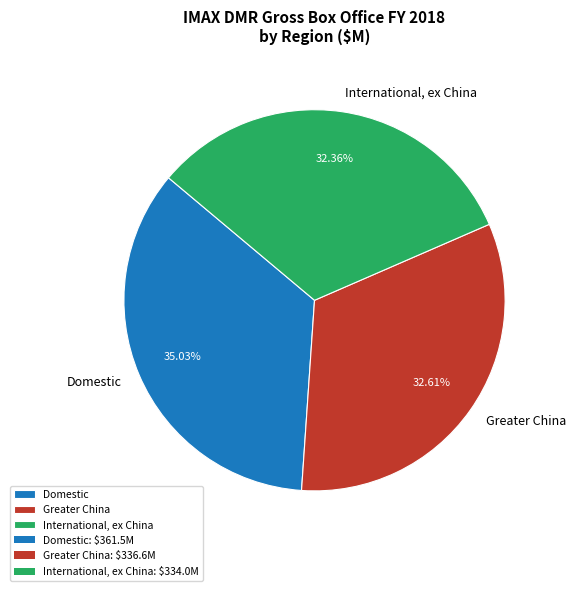

Which has a higher value, Greater China or Domestic?

Domestic